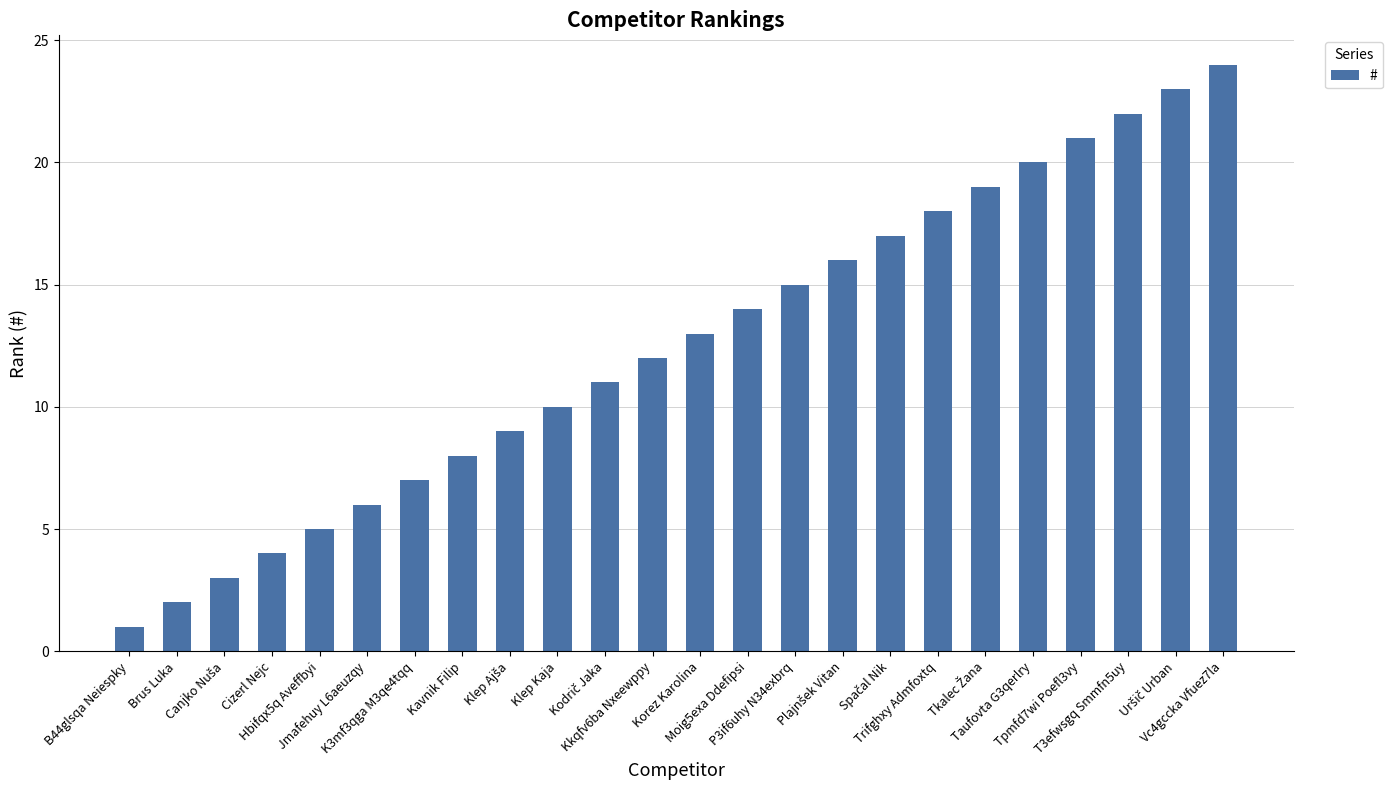

At which category does the chart reach its minimum across all series?

B44glsqa Neiespky